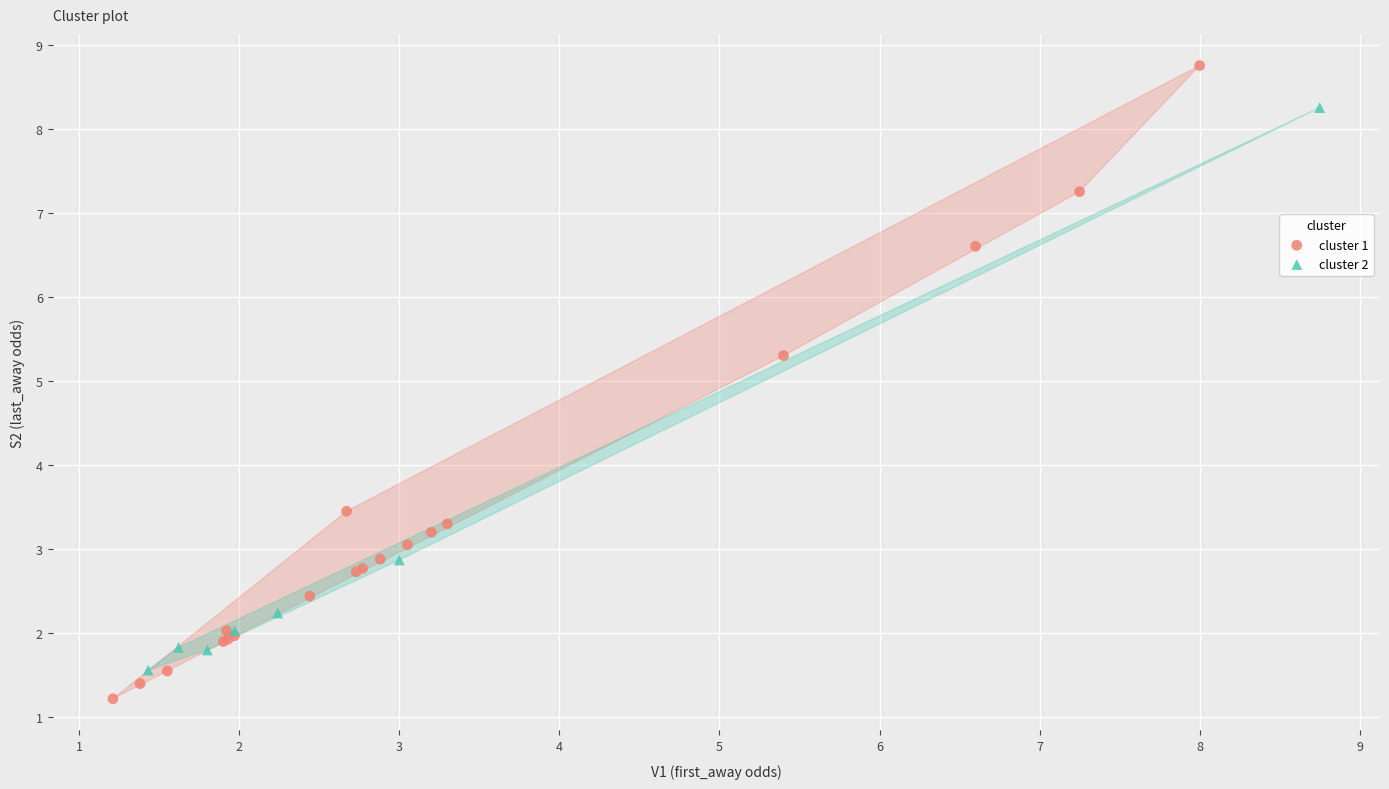

Which series reaches the minimum Y coordinate?

cluster 1